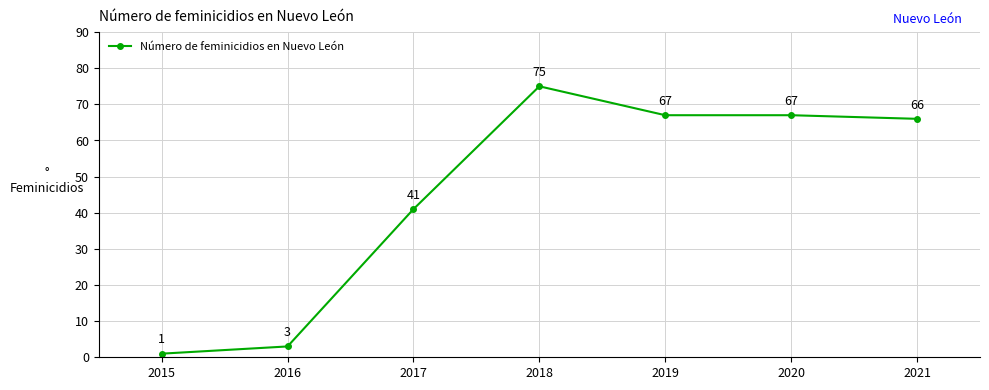

How many lines are shown in the chart?

1